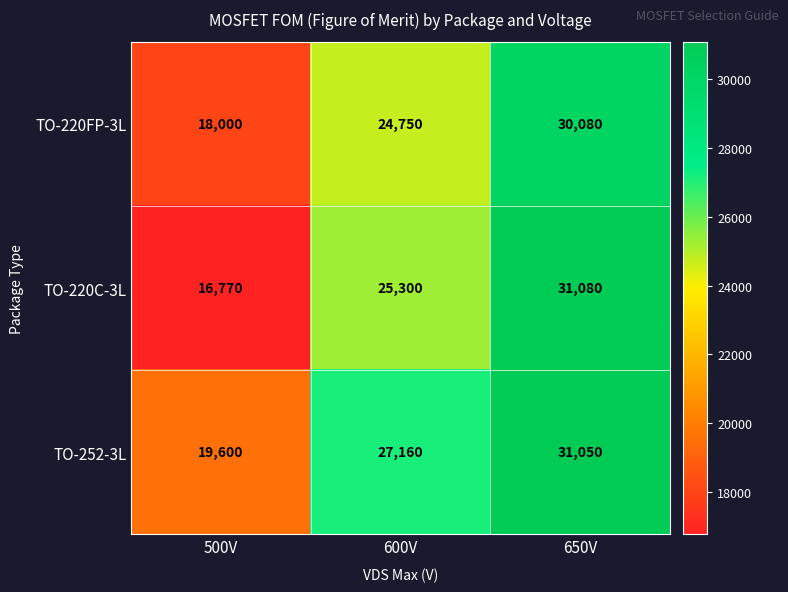

Count the TO-220C-3L values in the range 16770 to 31080.

3